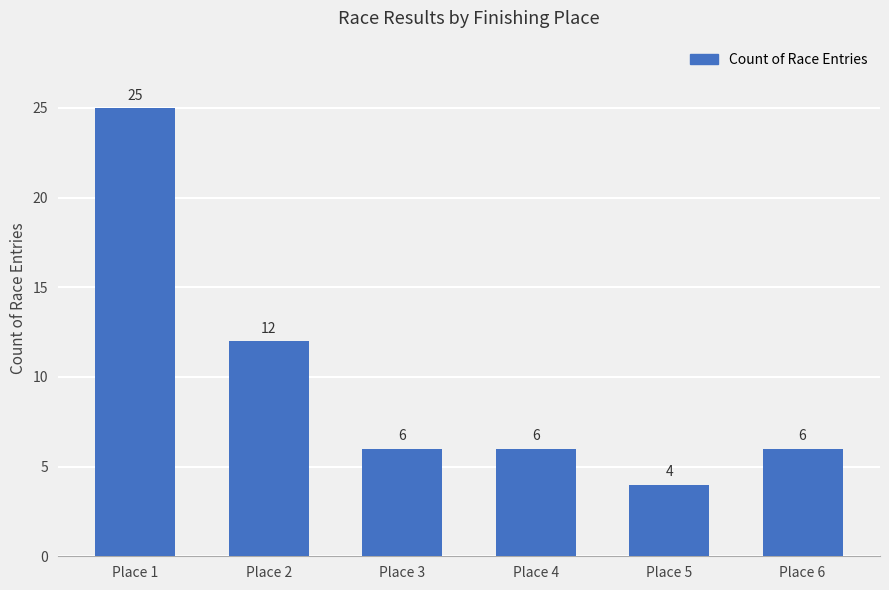

What is the maximum value shown in the chart?

25